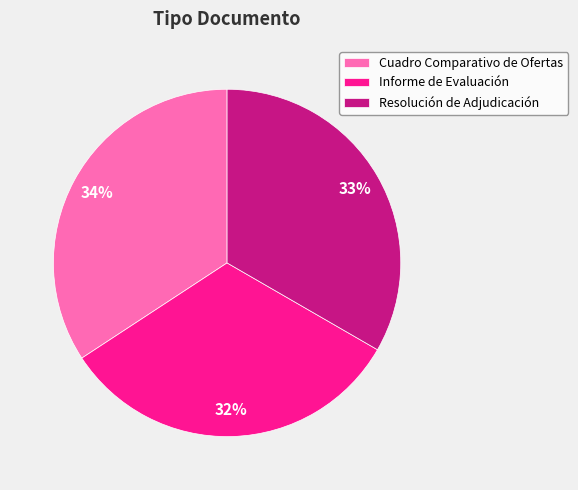

Which category has the biggest portion of the pie?

Cuadro Comparativo de Ofertas